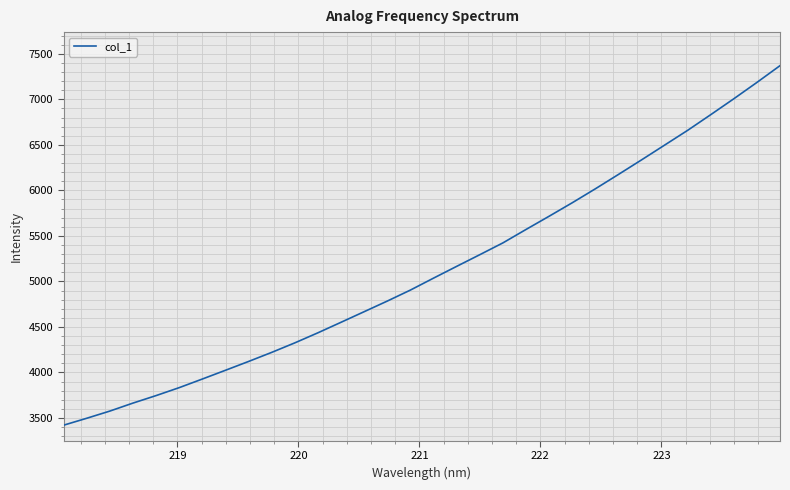

What is the minimum value shown in the chart?

3420.9